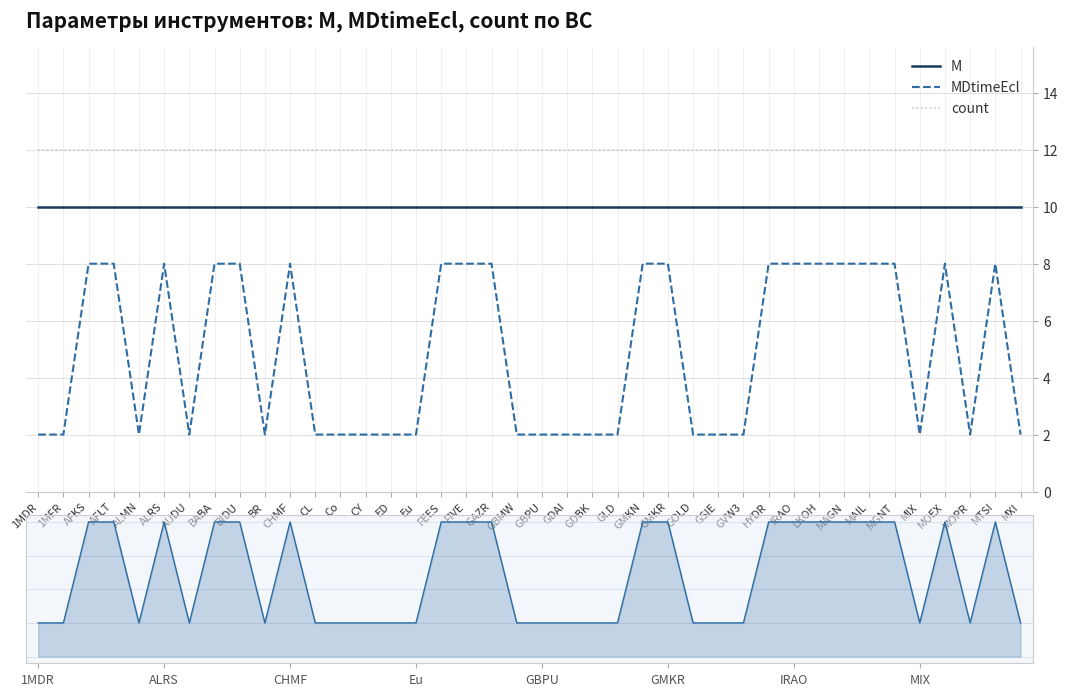

The value of count at 1MFR is 16. True or false?

False